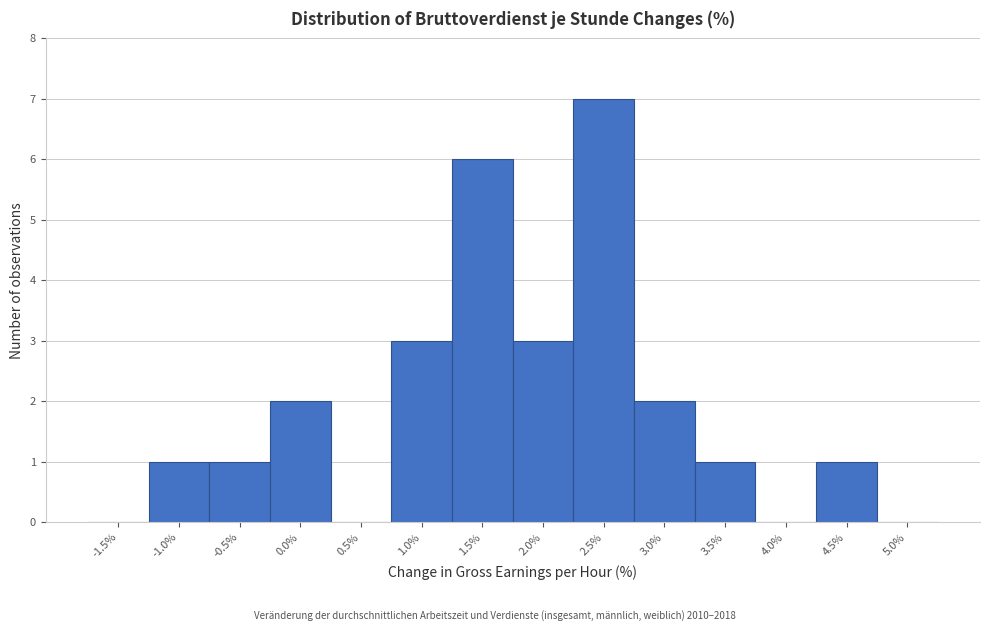

Reading left to right, extract all data points from this chart.

-1.5%=0	-1.0%=1	-0.5%=1	0.0%=2	0.5%=0	1.0%=3	1.5%=6	2.0%=3	2.5%=7	3.0%=2	3.5%=1	4.0%=0	4.5%=1	5.0%=0